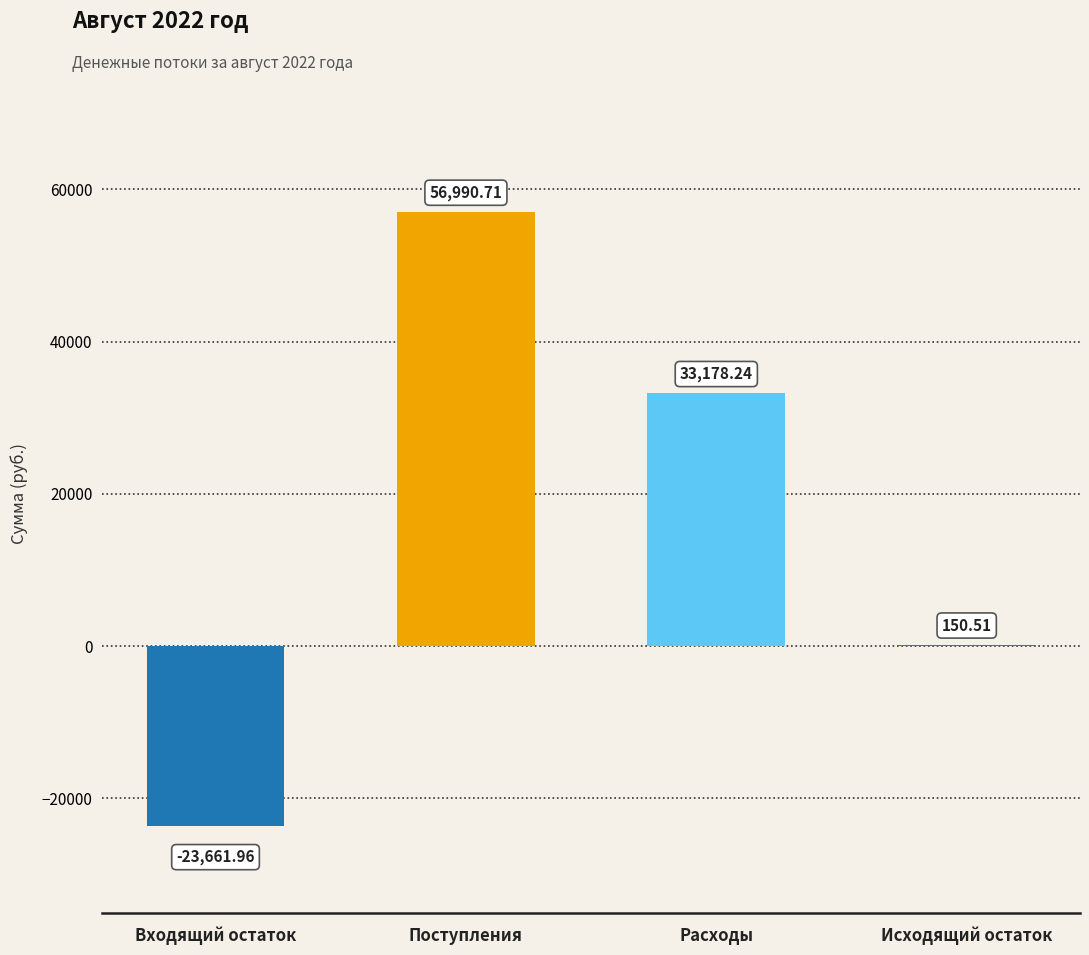

What is the average value?

16664.4